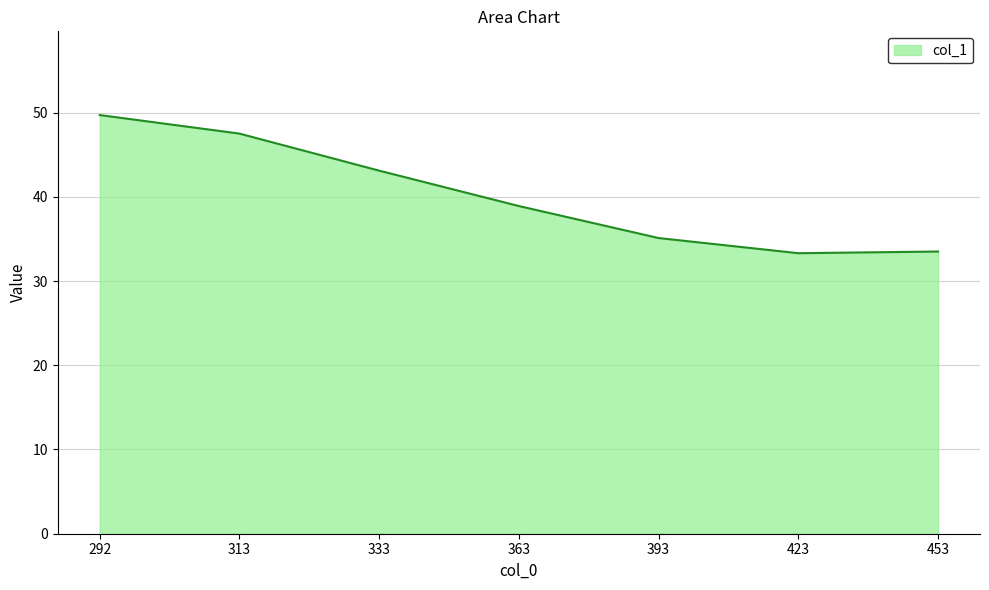

Does the chart display data point markers on the line(s)?

No